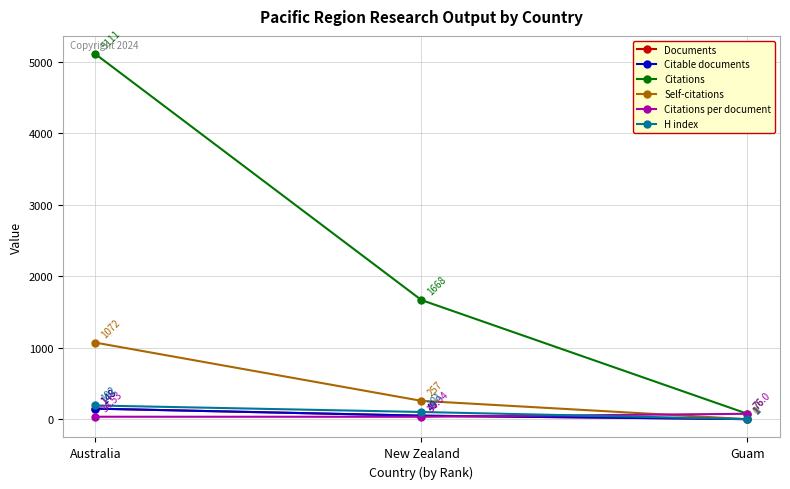

Does the chart display data point markers on the line(s)?

Yes